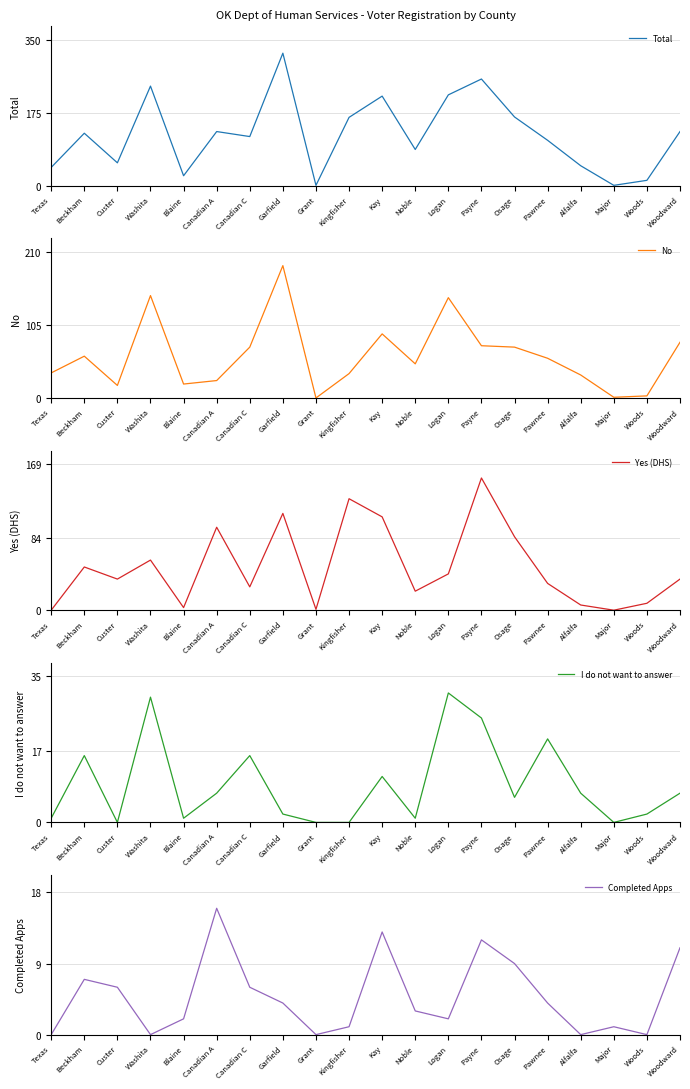

True or false: I do not want to answer and Total cross at least once.

False